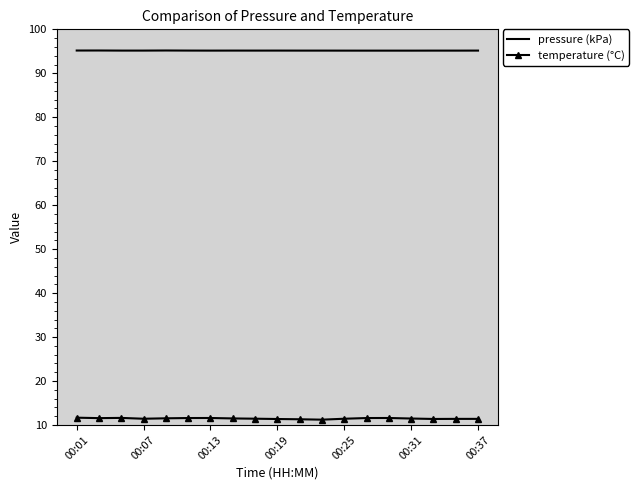

True or false: temperature (°C) and pressure (kPa) intersect in this chart.

False